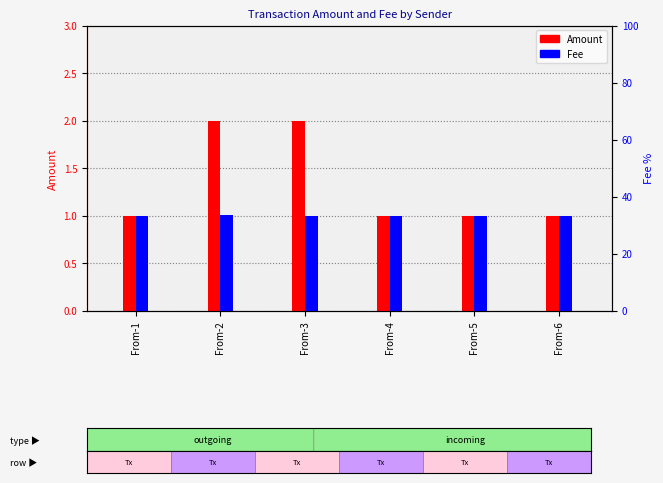

What is the sum of the Amount values at From-4 and From-1?

2.0